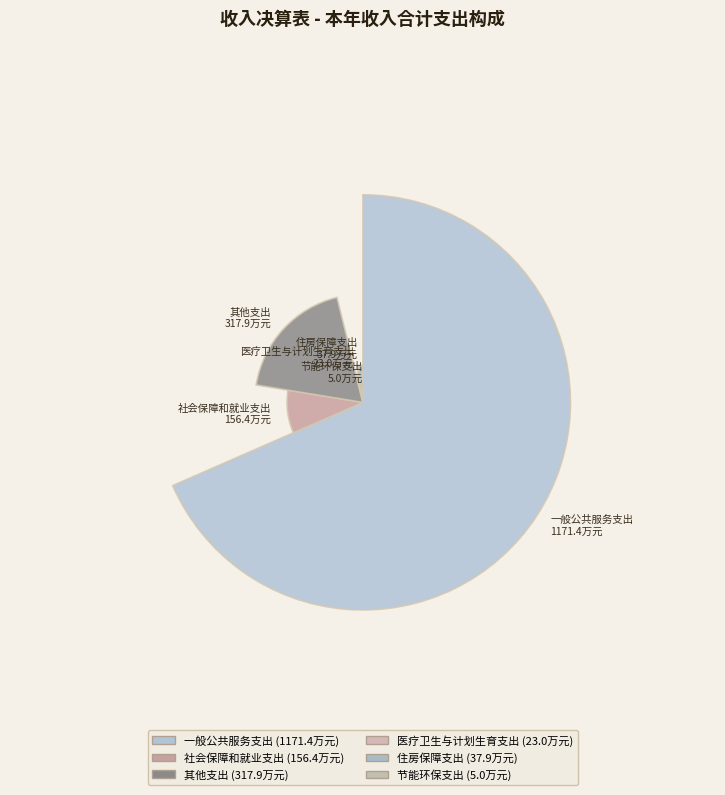

How many slices are in this pie chart?

6